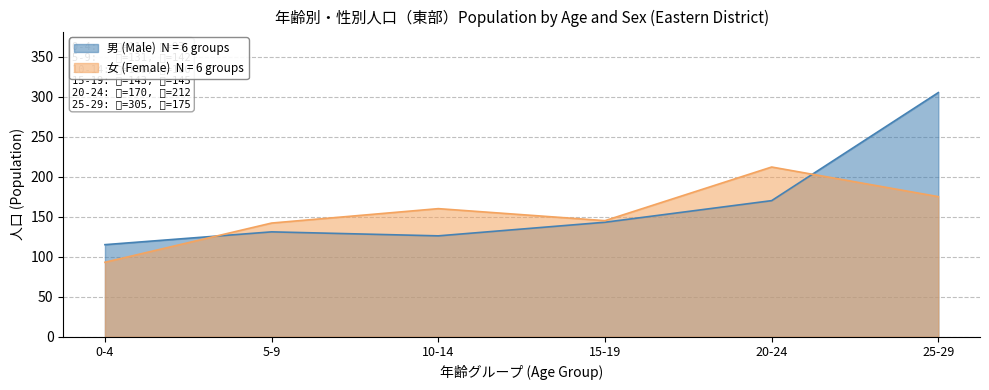

How many lines are shown in the chart?

2